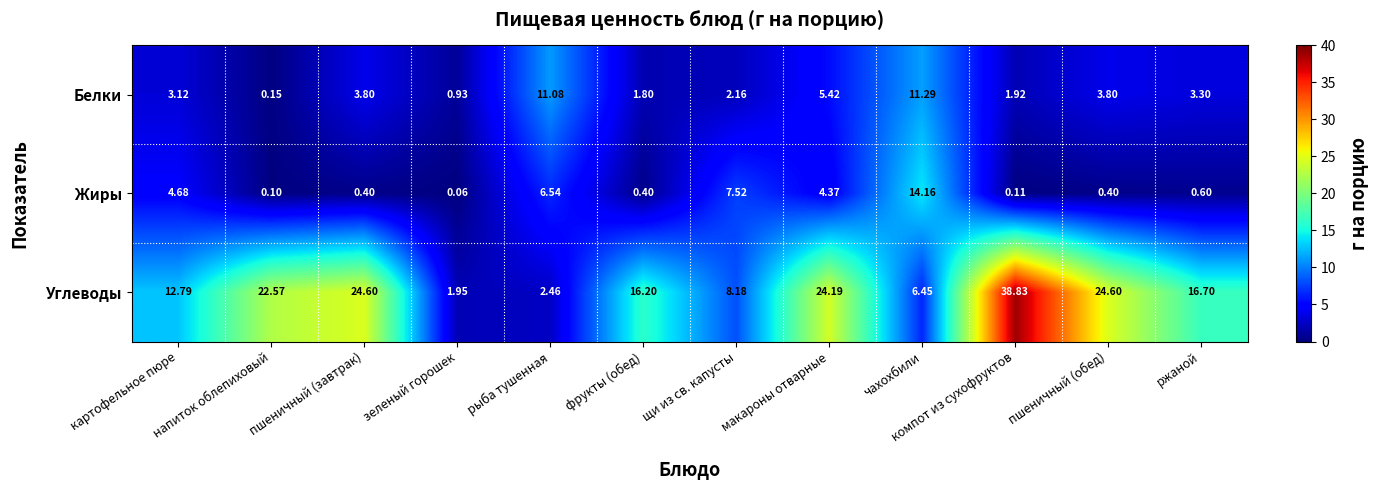

Which series changed the most between зеленый горошек and пшеничный (обед)?

Углеводы